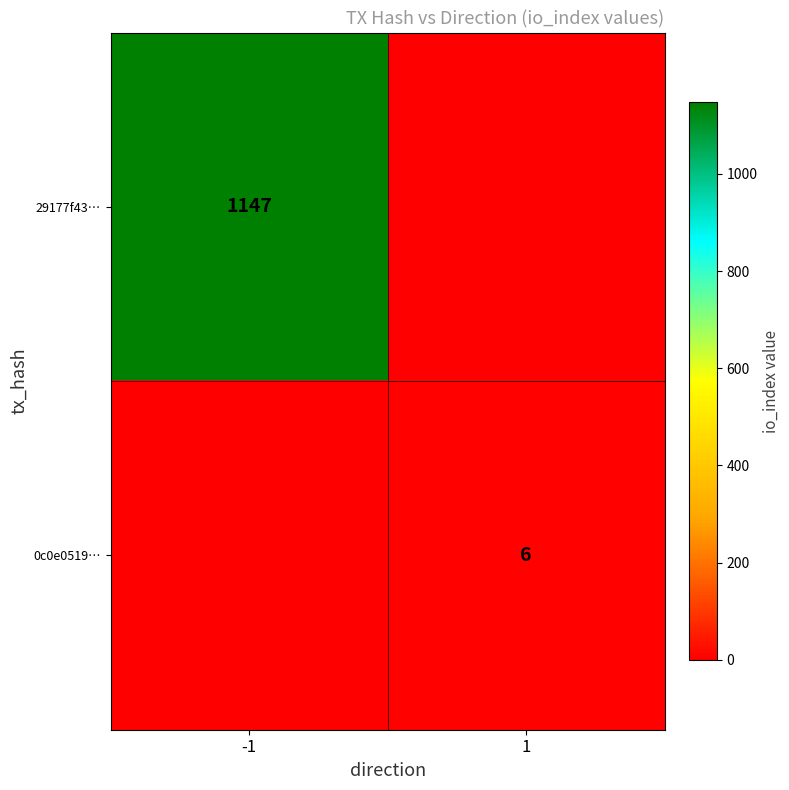

The value of 29177f43… at -1 is 1147. True or false?

True